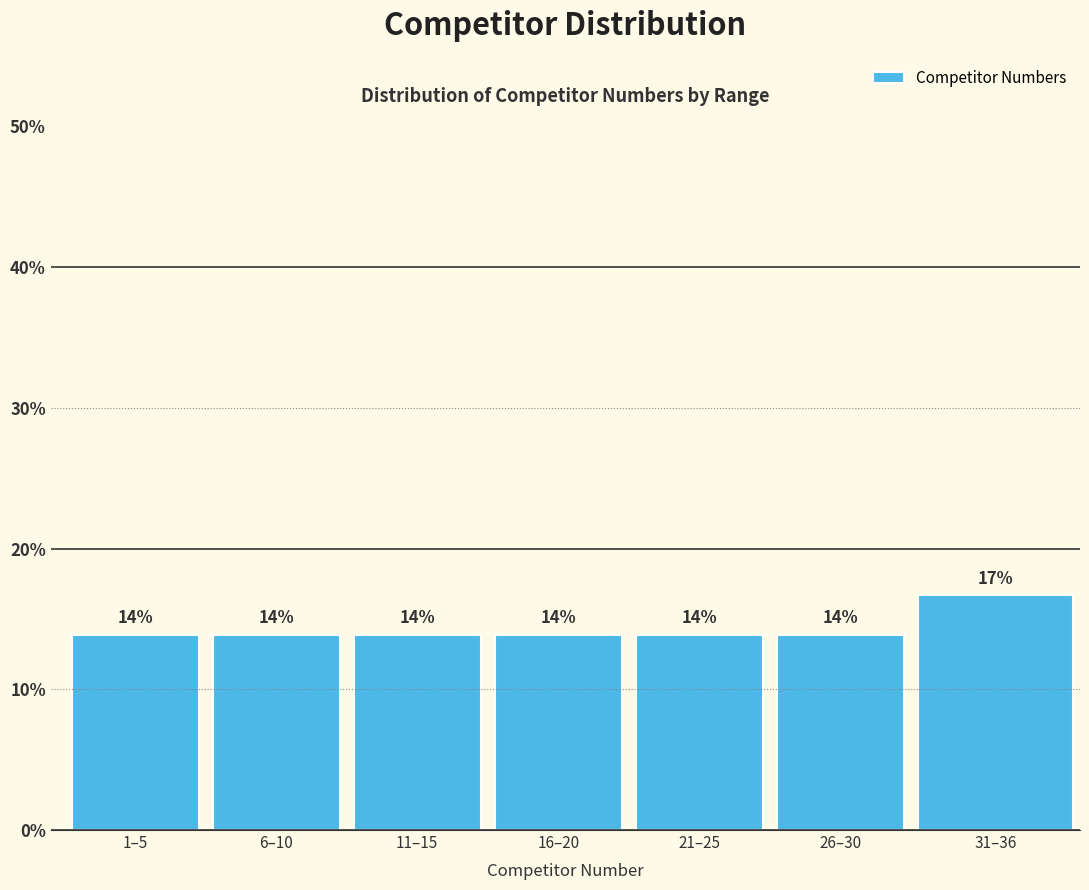

Does the chart contain any negative values?

No